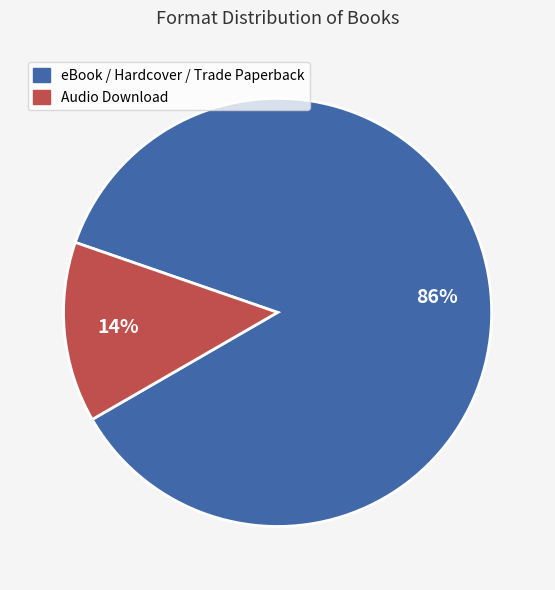

To the nearest percent, what is the average slice percentage?

50%